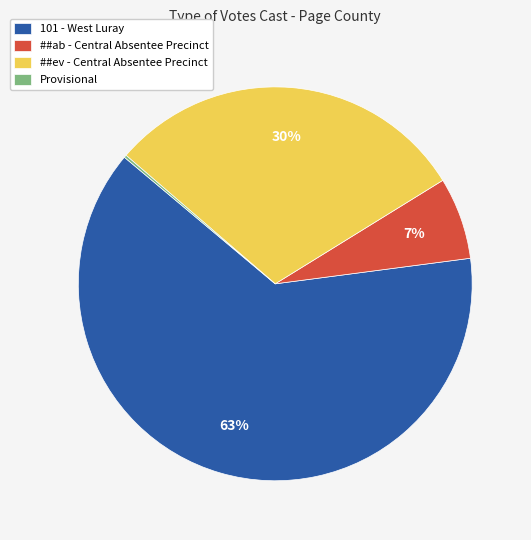

Is it true that ##ev - Central Absentee Precinct is 43% of the pie?

False